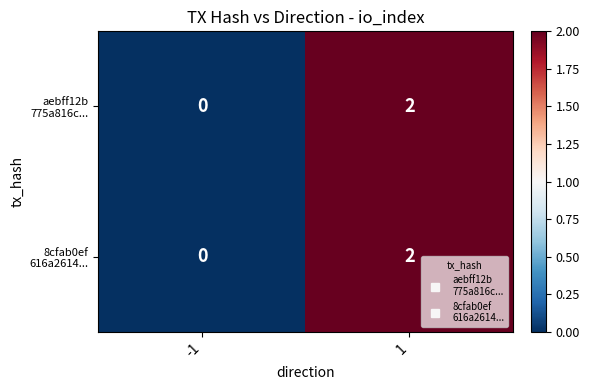

How many data points does each series have?

2